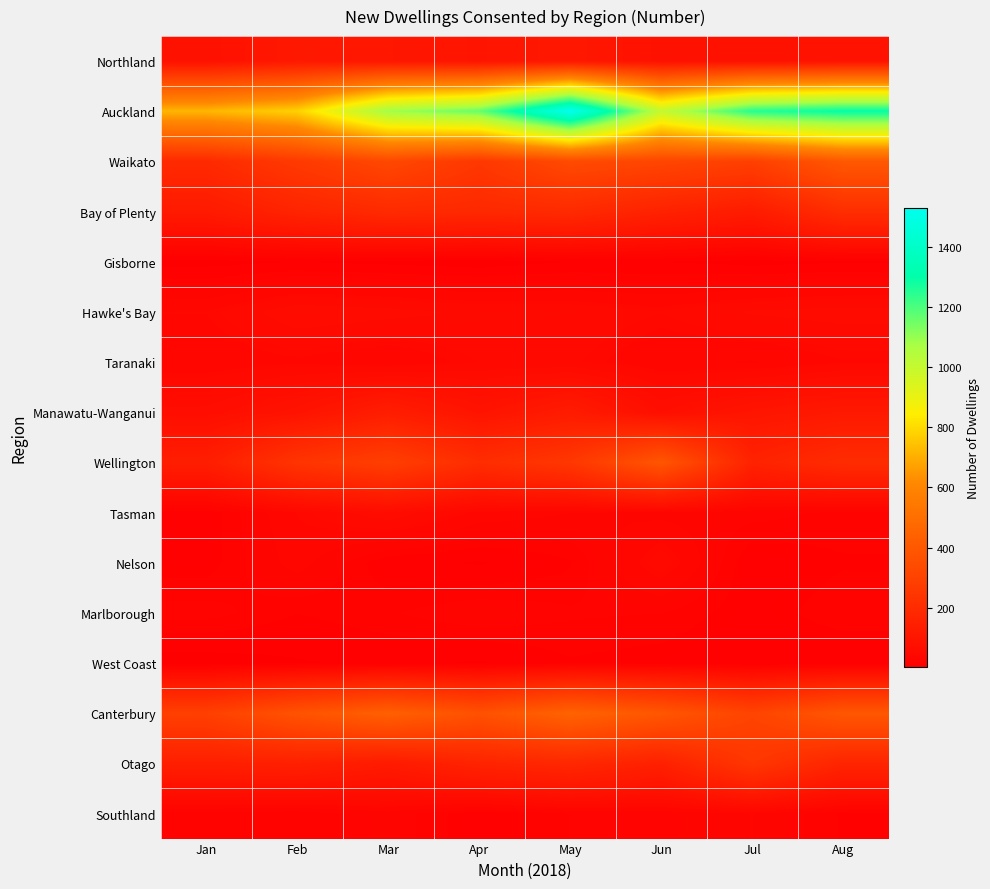

Reading left to right, what are all the values shown in this chart?

Northland: Jan=81	Feb=115	Mar=108	Apr=97	May=113	Jun=83	Jul=81	Aug=92
Auckland: Jan=718	Feb=779	Mar=1082	Apr=1163	May=1530	Jun=1001	Jul=1250	Aug=1298
Waikato: Jan=193	Feb=264	Mar=327	Apr=254	May=338	Jun=316	Jul=290	Aug=399
Bay of Plenty: Jan=123	Feb=166	Mar=194	Apr=187	May=194	Jun=157	Jul=128	Aug=210
Gisborne: Jan=5	Feb=9	Mar=6	Apr=3	May=9	Jun=9	Jul=5	Aug=8
Hawke's Bay: Jan=42	Feb=61	Mar=57	Apr=52	May=51	Jun=45	Jul=55	Aug=58
Taranaki: Jan=35	Feb=40	Mar=34	Apr=45	May=46	Jun=35	Jul=32	Aug=41
Manawatu-Wanganui: Jan=66	Feb=92	Mar=137	Apr=93	May=128	Jun=71	Jul=99	Aug=117
Wellington: Jan=139	Feb=239	Mar=286	Apr=206	May=252	Jun=389	Jul=160	Aug=202
Tasman: Jan=13	Feb=42	Mar=61	Apr=39	May=33	Jun=30	Jul=27	Aug=22
Nelson: Jan=14	Feb=37	Mar=12	Apr=8	May=17	Jun=50	Jul=11	Aug=17
Marlborough: Jan=27	Feb=18	Mar=23	Apr=30	May=25	Jun=24	Jul=13	Aug=23
West Coast: Jan=4	Feb=8	Mar=11	Apr=8	May=17	Jun=14	Jul=9	Aug=9
Canterbury: Jan=292	Feb=375	Mar=435	Apr=368	May=448	Jun=392	Jul=309	Aug=394
Otago: Jan=144	Feb=149	Mar=124	Apr=164	May=181	Jun=151	Jul=250	Aug=168
Southland: Jan=20	Feb=18	Mar=29	Apr=12	May=24	Jun=25	Jul=33	Aug=17